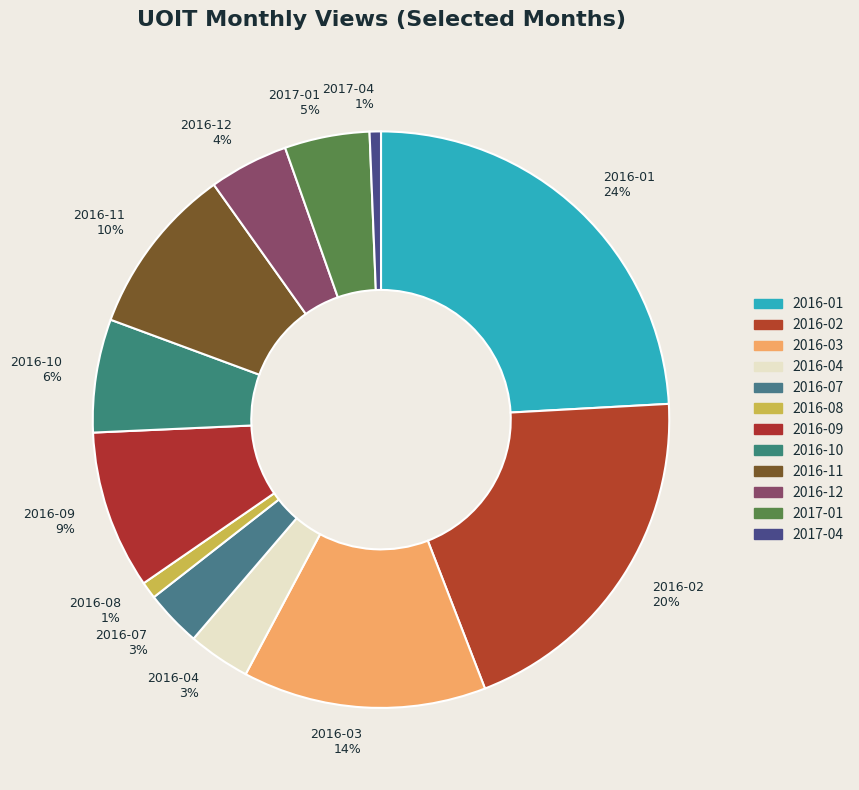

To the nearest percent, what is the difference between the 2016-08 and 2016-07 slice percentages?

2%